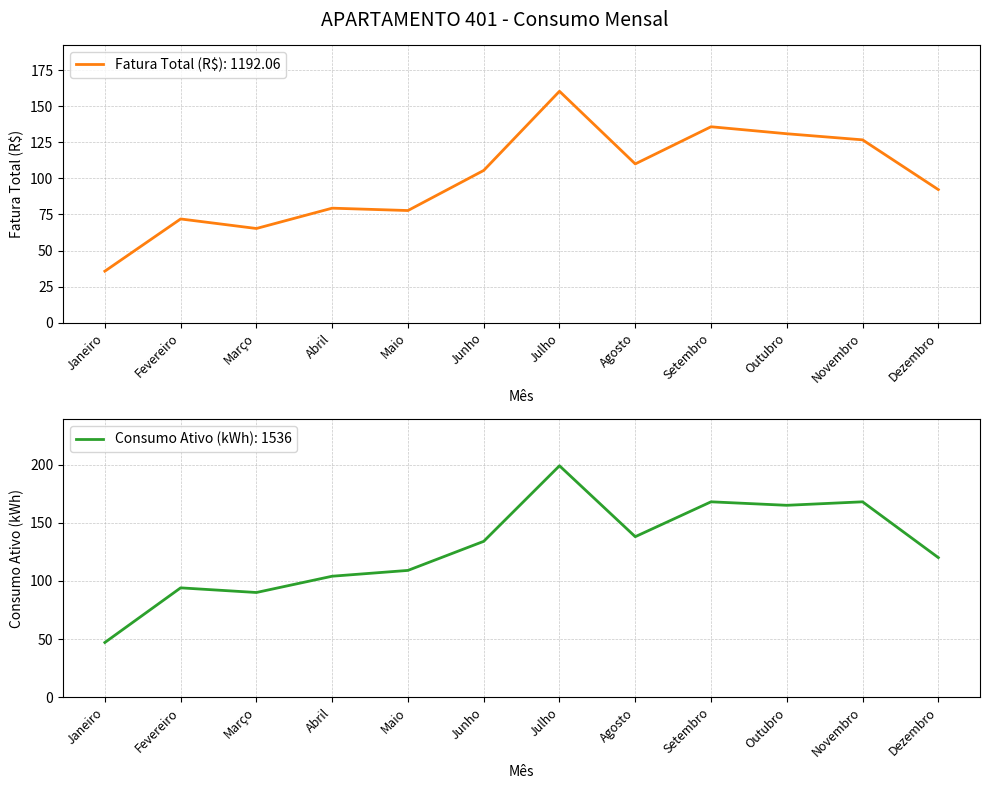

What are all the series names shown in the legend?

Fatura Total (R$), Consumo Ativo (kWh)